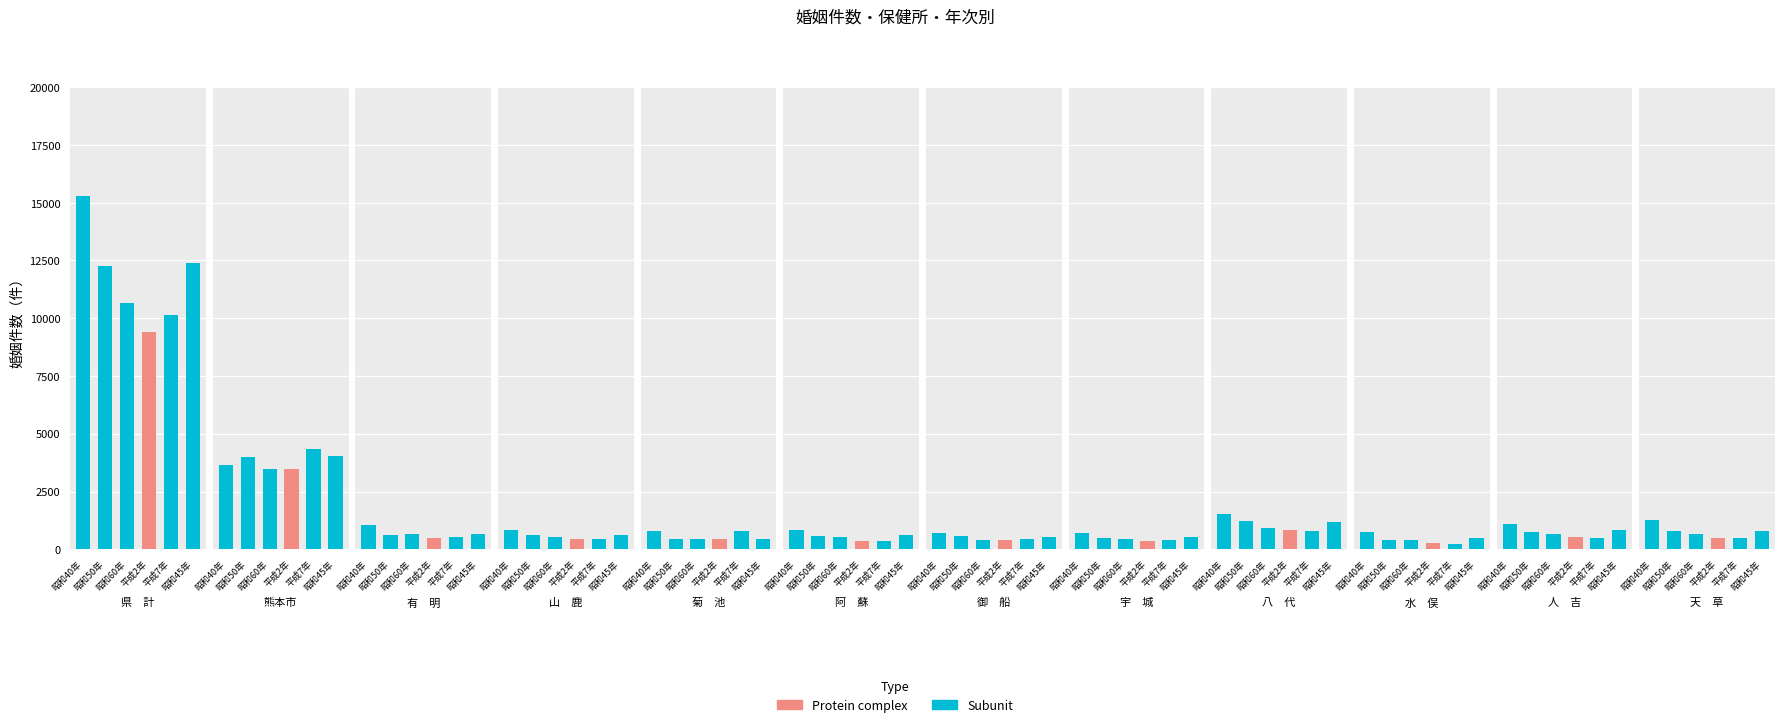

Reading left to right, extract all data points from this chart.

昭和40年: 0=15286	1=3629	2=1060	3=828	4=790	5=833	6=719	7=705	8=1518	9=747	10=1106	11=1255
昭和50年: 0=12271	1=3973	2=635	3=596	4=424	5=583	6=552	7=506	8=1209	9=406	10=748	11=794
昭和60年: 0=10677	1=3491	2=663	3=524	4=455	5=515	6=415	7=445	8=914	9=379	10=649	11=639
平成2年: 0=9425	1=3493	2=471	3=438	4=439	5=350	6=412	7=374	8=847	9=281	10=528	11=508
平成7年: 0=10146	1=4319	2=529	3=457	4=771	5=375	6=428	7=404	8=796	9=234	10=500	11=505
昭和45年: 0=12380	1=4057	2=652	3=625	4=430	5=625	6=510	7=548	8=1182	9=474	10=813	11=801